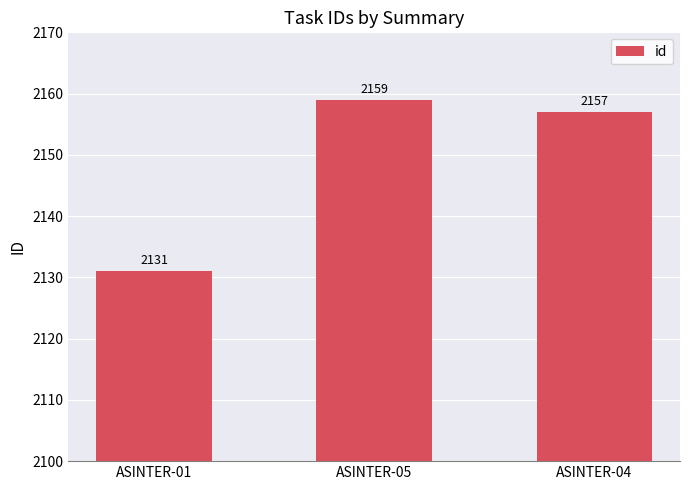

What is the label of the 3rd bar from the right?

ASINTER-01